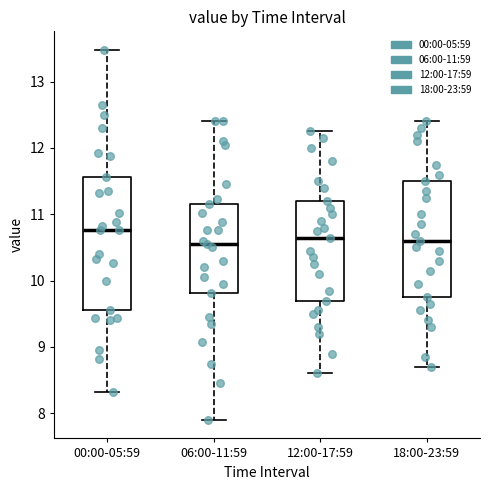

Reading left to right, read every box against the y-axis: the position of its median line, the range the box covers, and the ends of its whiskers. The values are not printed on the chart, so give them approximately, as read against the axis.

00:00-05:59: median 10.8, box 9.6 to 11.6, whiskers 8.3 to 13.5
06:00-11:59: median 10.6, box 9.8 to 11.2, whiskers 7.9 to 12.4
12:00-17:59: median 10.7, box 9.7 to 11.2, whiskers 8.6 to 12.3
18:00-23:59: median 10.6, box 9.8 to 11.5, whiskers 8.7 to 12.4